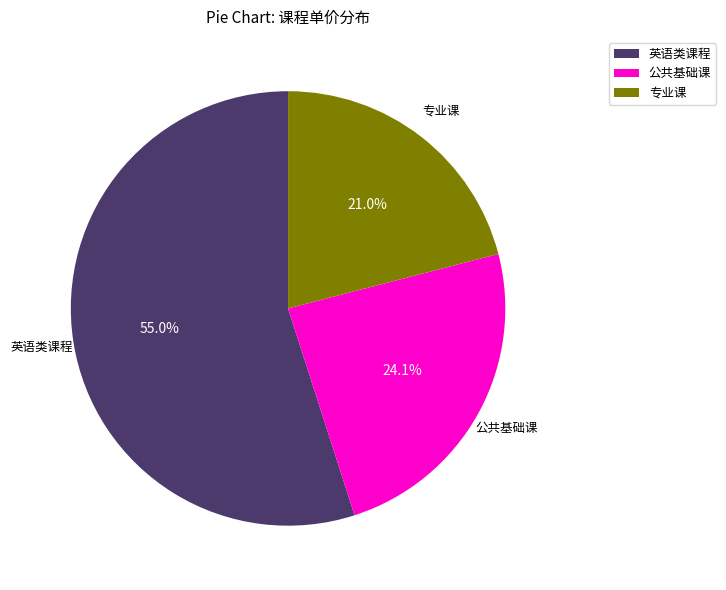

What is the majority slice?

英语类课程